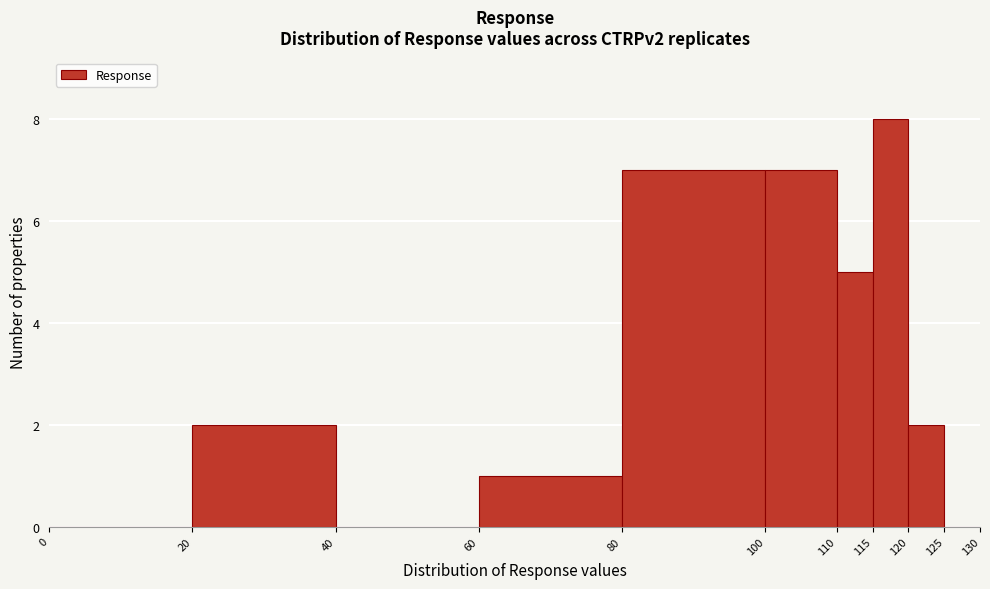

Reading left to right, transcribe this chart: for each bar, give the range it covers on the x-axis and its height. The values are not printed on the chart, so give them approximately, as read against the axis.

0 to 20: 0
20 to 40: 2
40 to 60: 0
60 to 80: 1
80 to 100: 7
100 to 110: 7
110 to 115: 5
115 to 120: 8
120 to 125: 2
125 to 130: 0